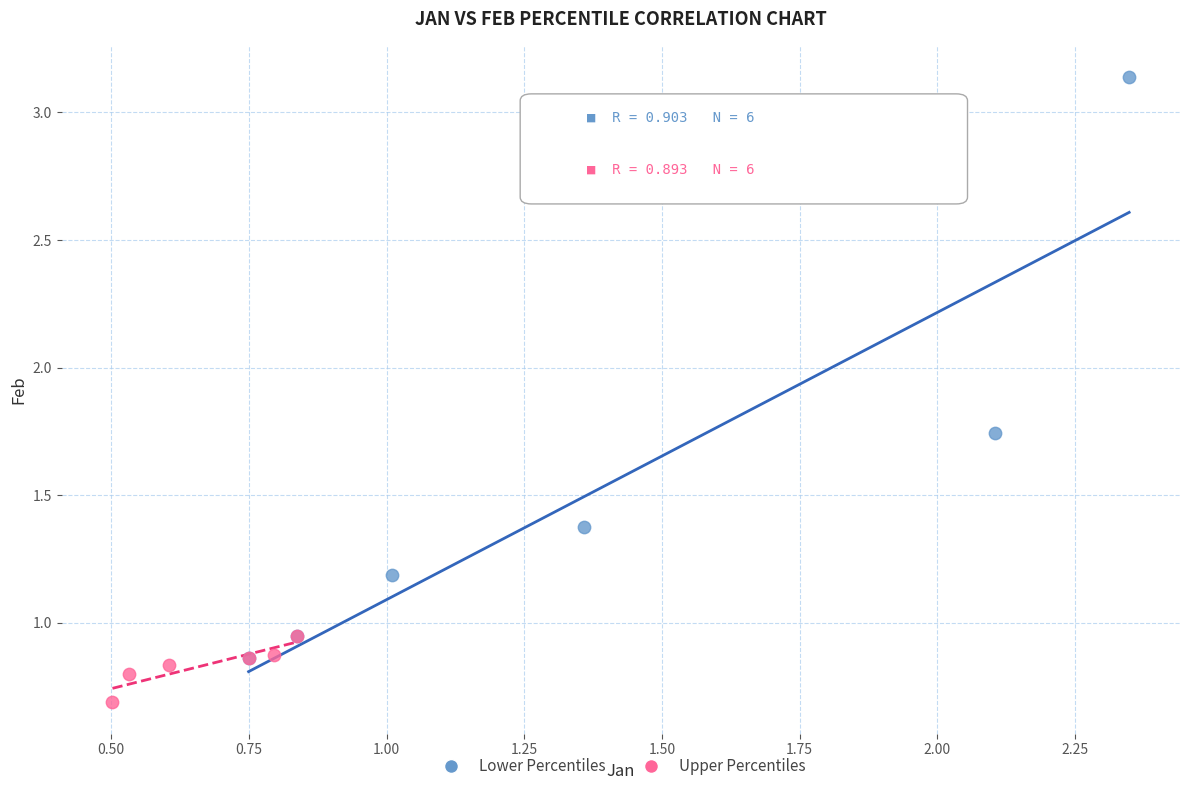

What are all the series names shown in the legend?

Lower Percentiles, Upper Percentiles